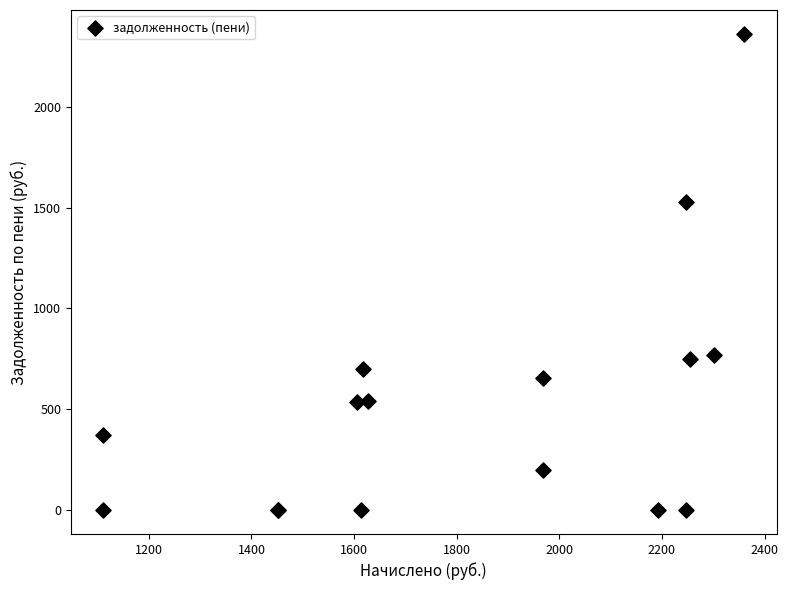

What Y value in the scatter plot is closest to 1180?

1525.1